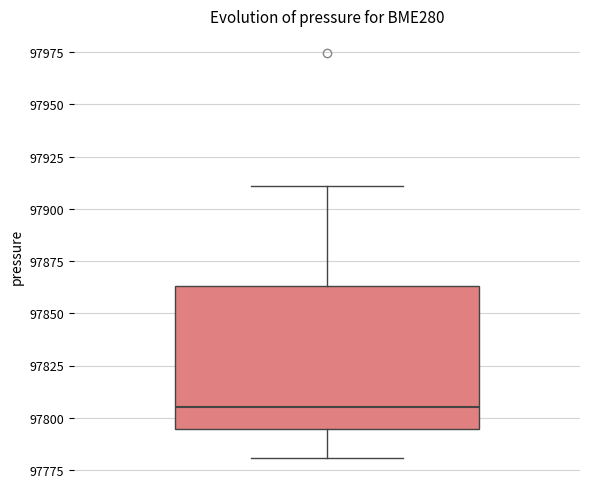

Transcribe this box plot: give where the median line is, the range the box spans, and where the two whiskers end, as read against the y-axis. The values are not printed on the chart, so give them approximately, as read against the axis.

median 97805, box 97795 to 97865, whiskers 97780 to 97910